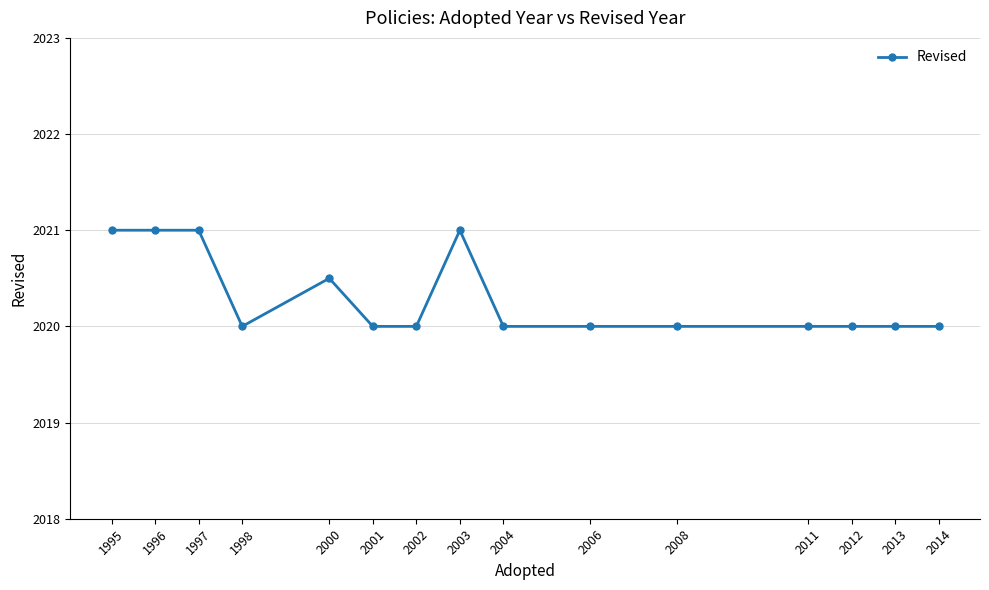

What is the minimum value shown in the chart?

2020.0